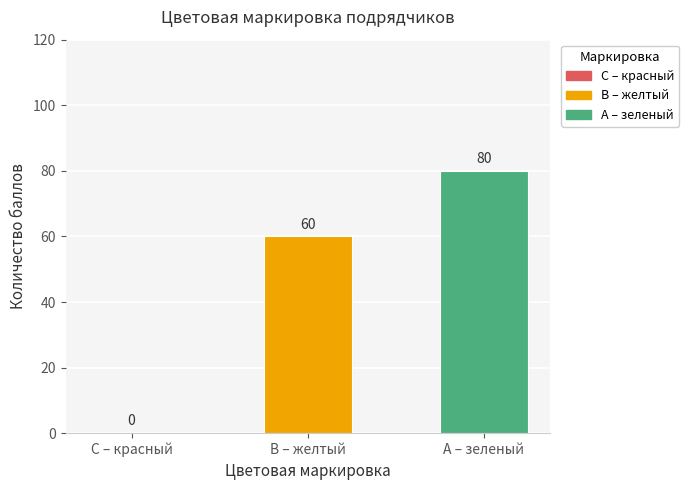

What is the approximate value at А – зеленый, to the nearest 10?

80